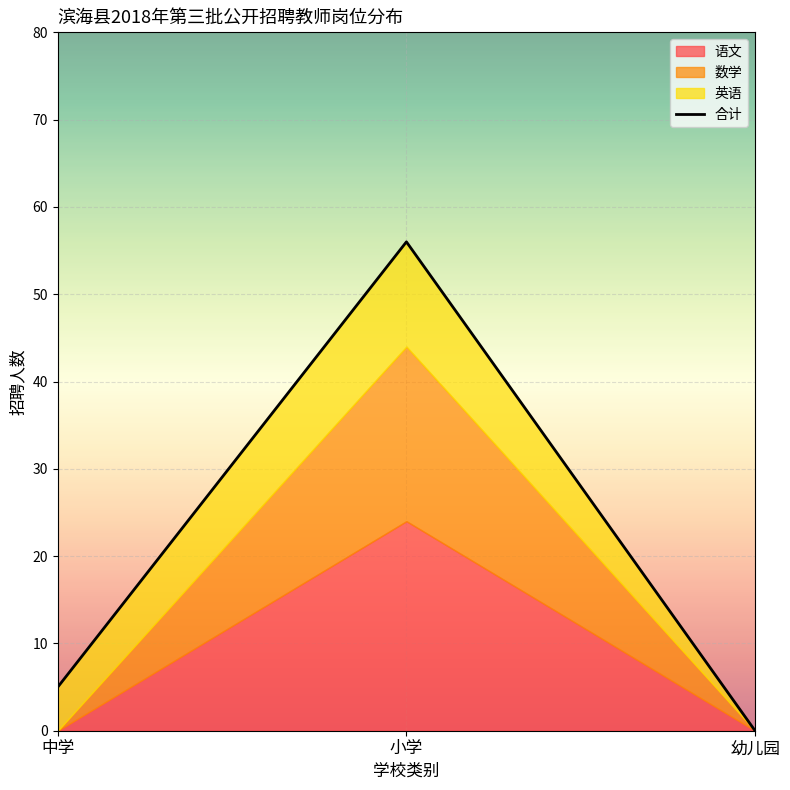

How many data points are above 5?

1